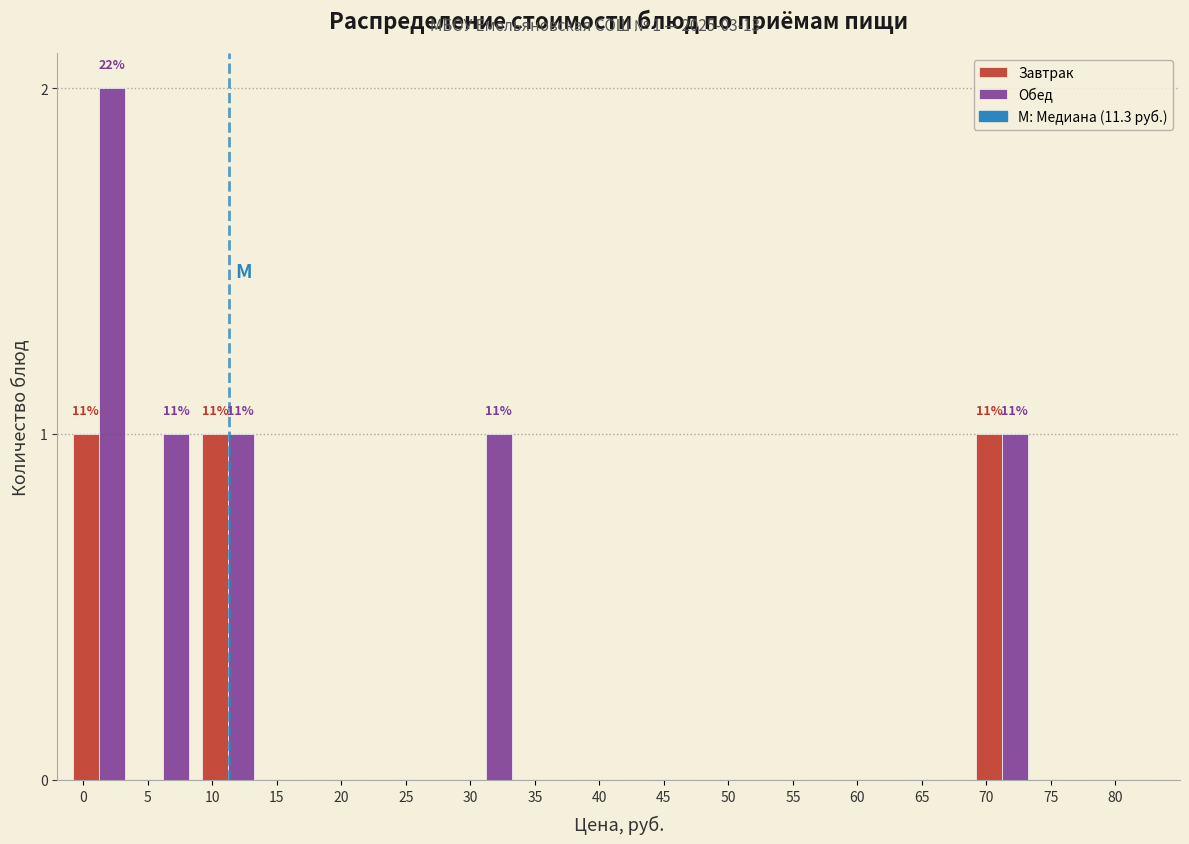

Which series changed the most between 15 and 30?

Обед